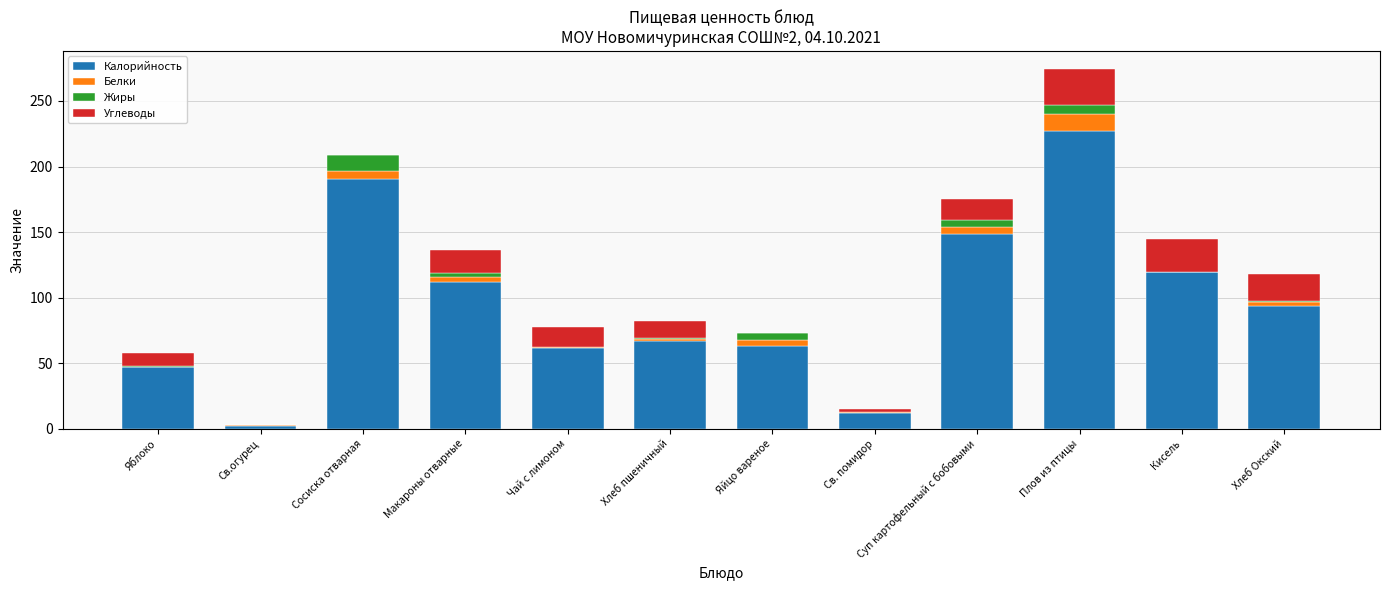

At which category is the sum across all series the highest?

Плов из птицы